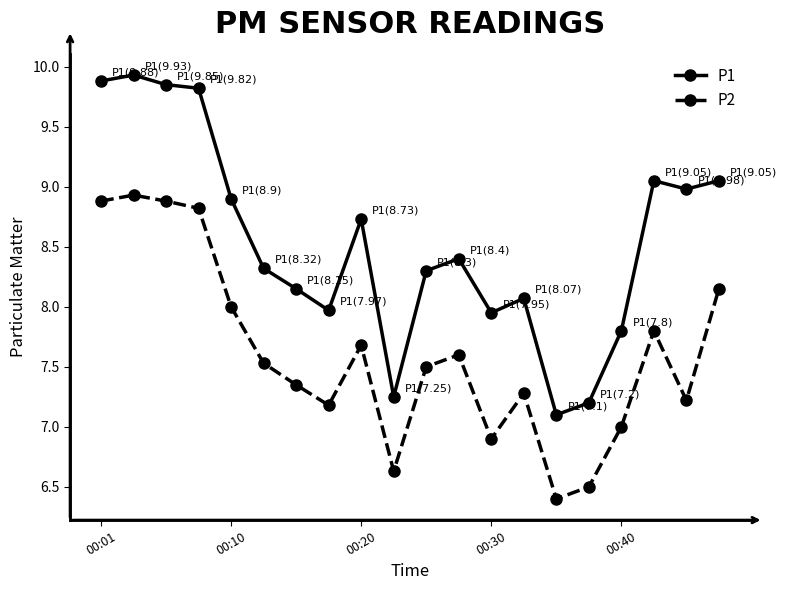

What is the average value of the P1 series?

8.5